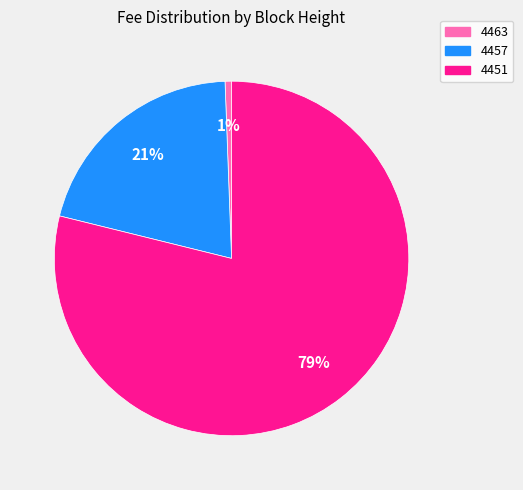

What is the largest slice in the pie chart?

4451